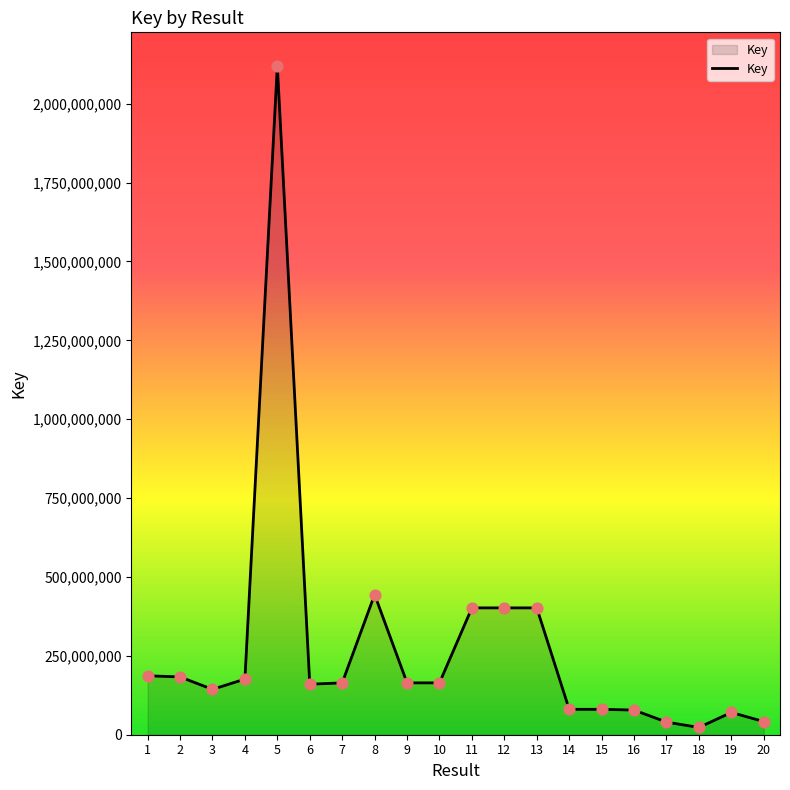

Approximately how many times larger is the value at 15 compared to 4?

0.5